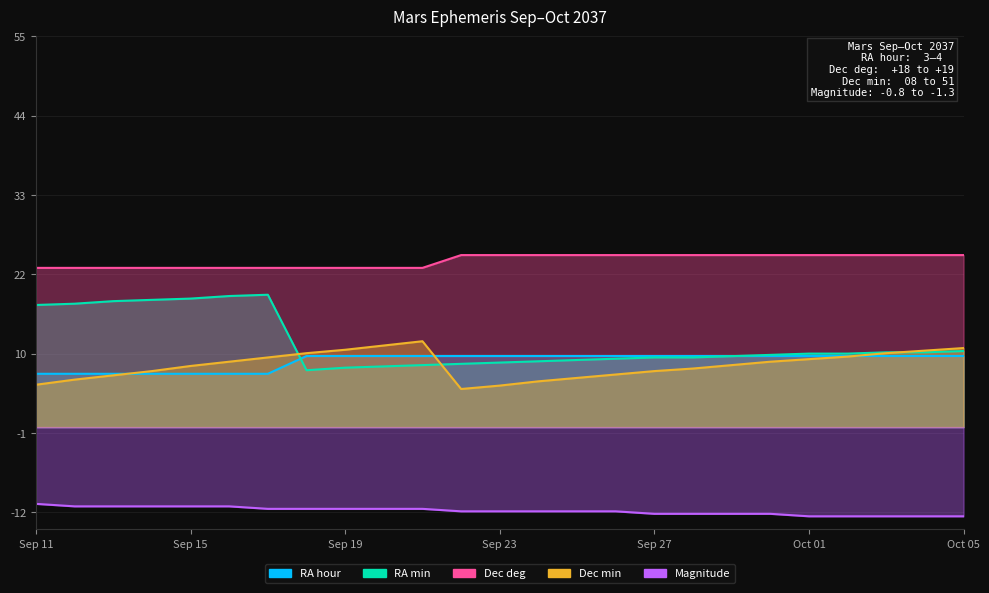

At which label does Magnitude reach its peak?

Sep 11